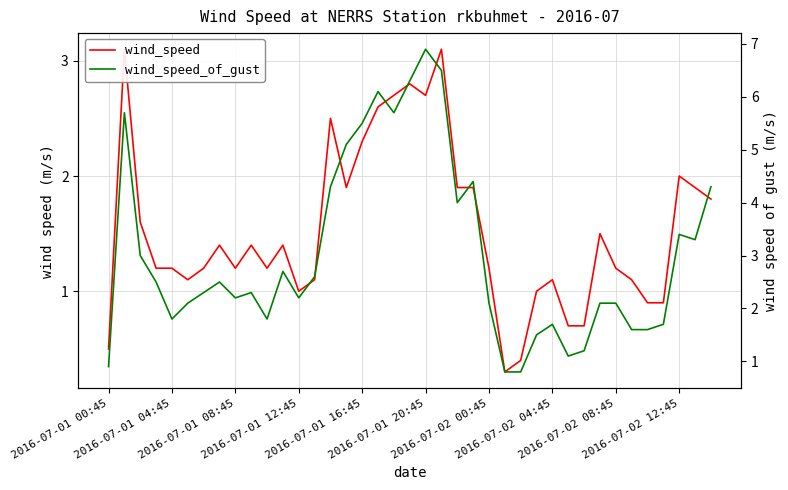

Does the chart display data point markers on the line(s)?

No